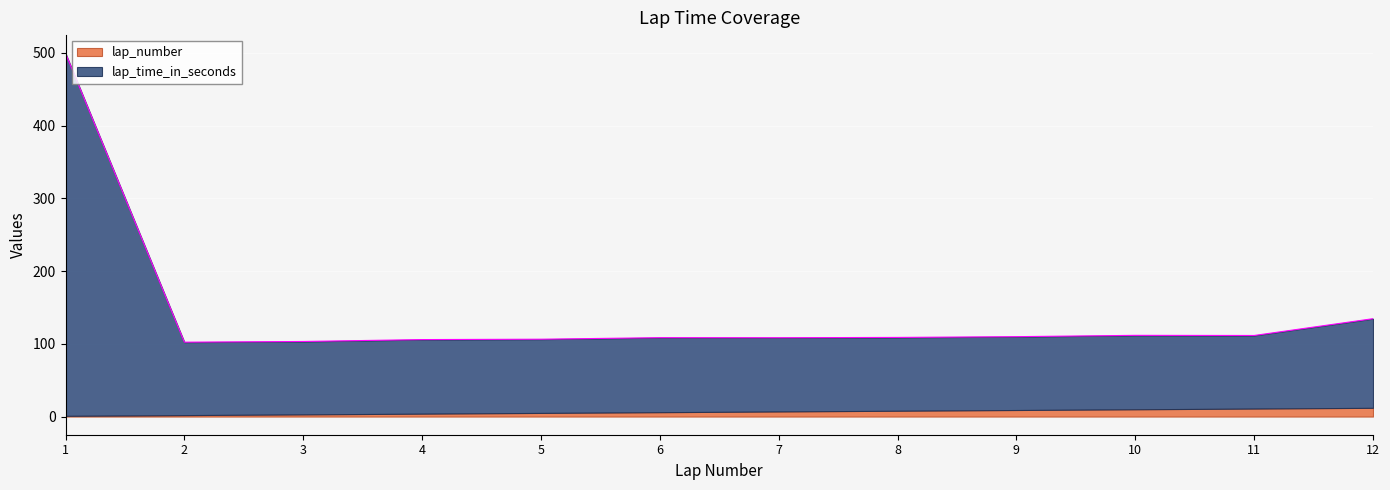

The chart shows a value of 175.1 at 9. True or false?

False